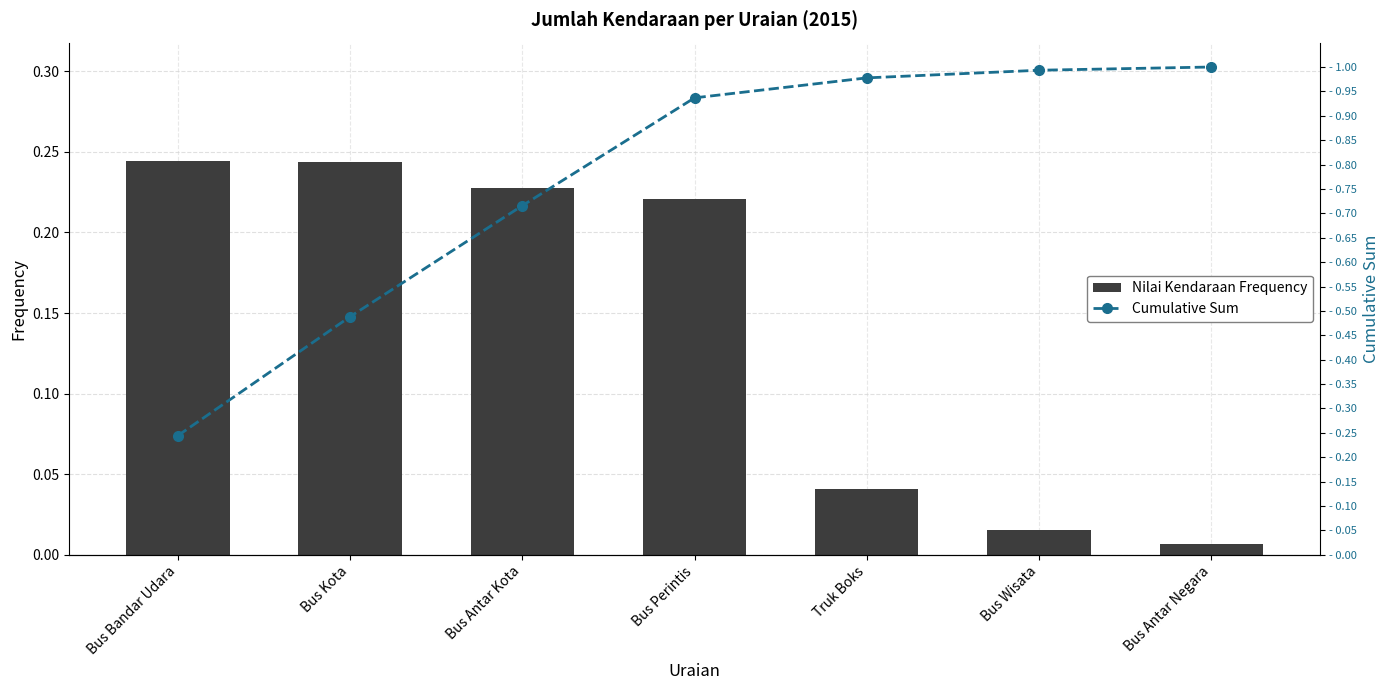

What is the total value across all series at Bus Perintis?

1.2